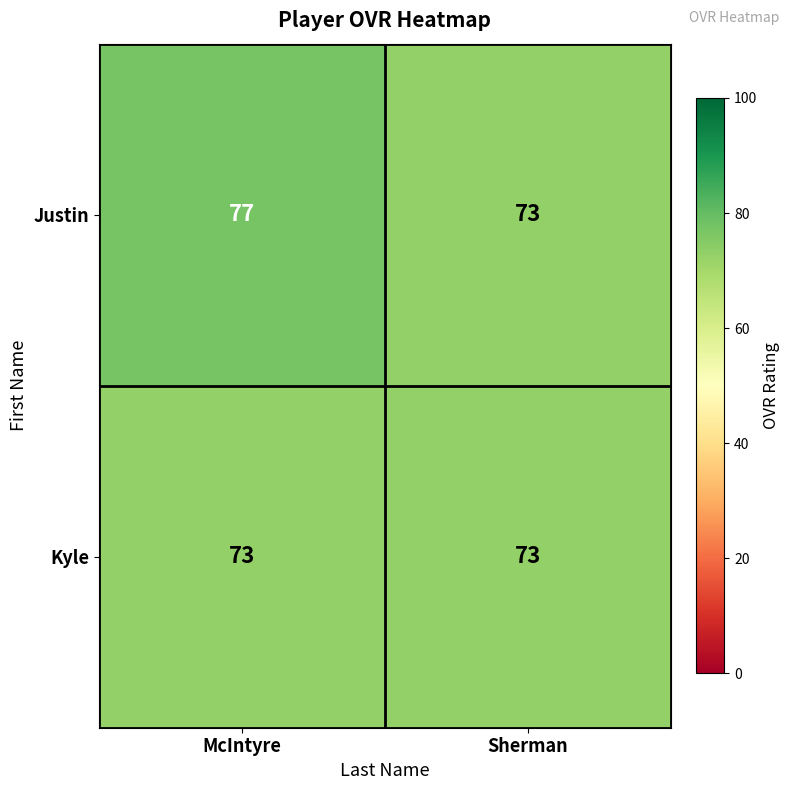

The Kyle series shows 115 at Sherman. True or false?

False